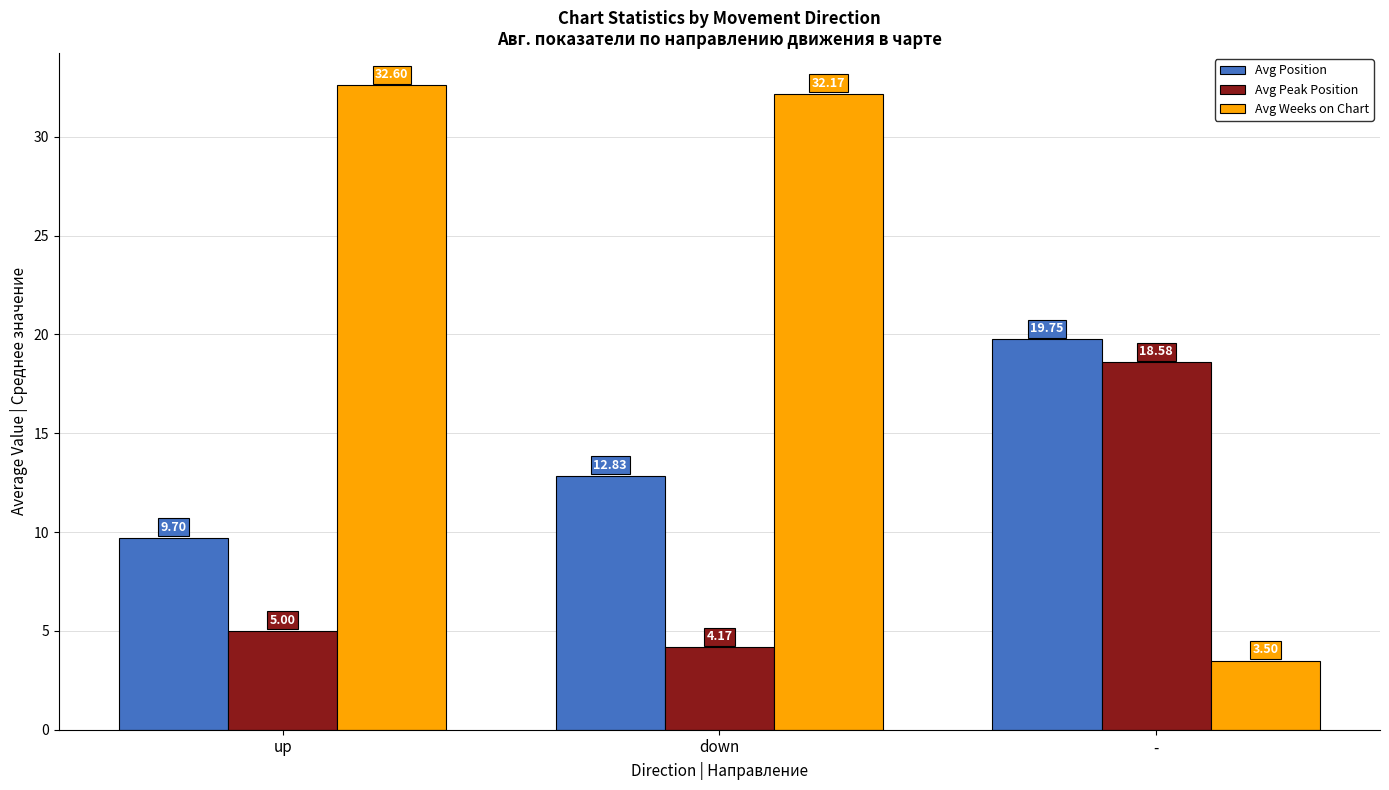

At which category does the chart reach its peak across all series?

up